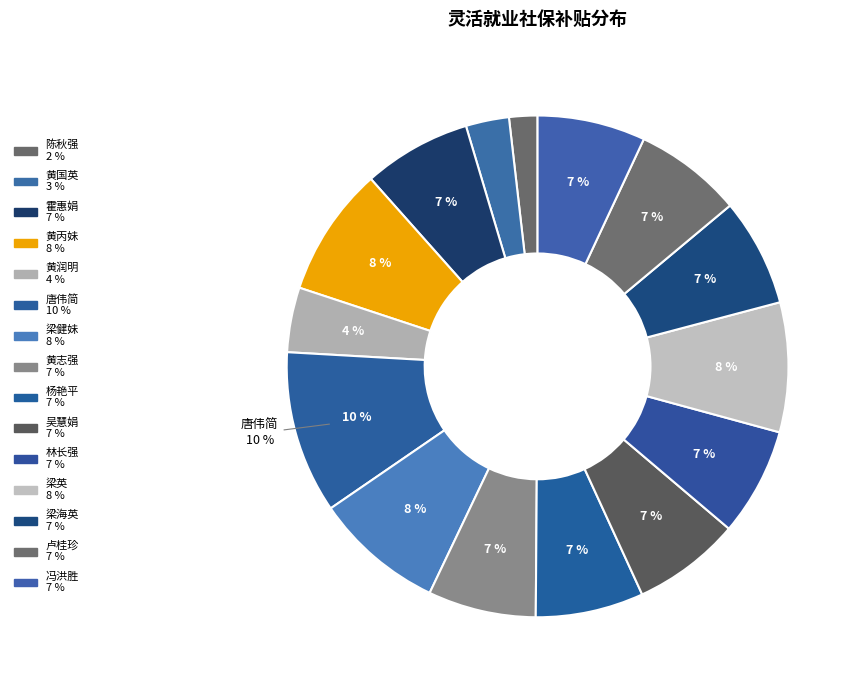

How many slices are in this pie chart?

15